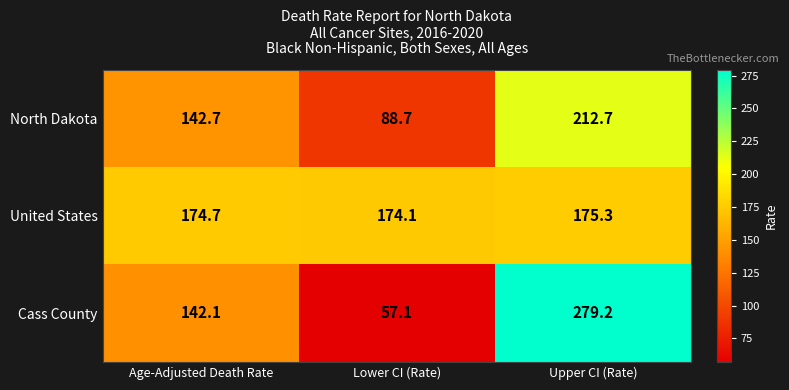

What is the difference between the highest and lowest values at Upper CI (Rate)?

103.9